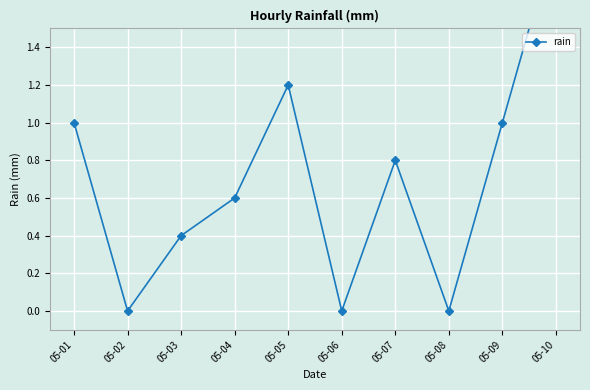

Reading left to right, transcribe all the data shown in this chart.

05-01=1.0	05-02=0.0	05-03=0.4	05-04=0.6	05-05=1.2	05-06=0.0	05-07=0.8	05-08=0.0	05-09=1.0	05-10=2.0